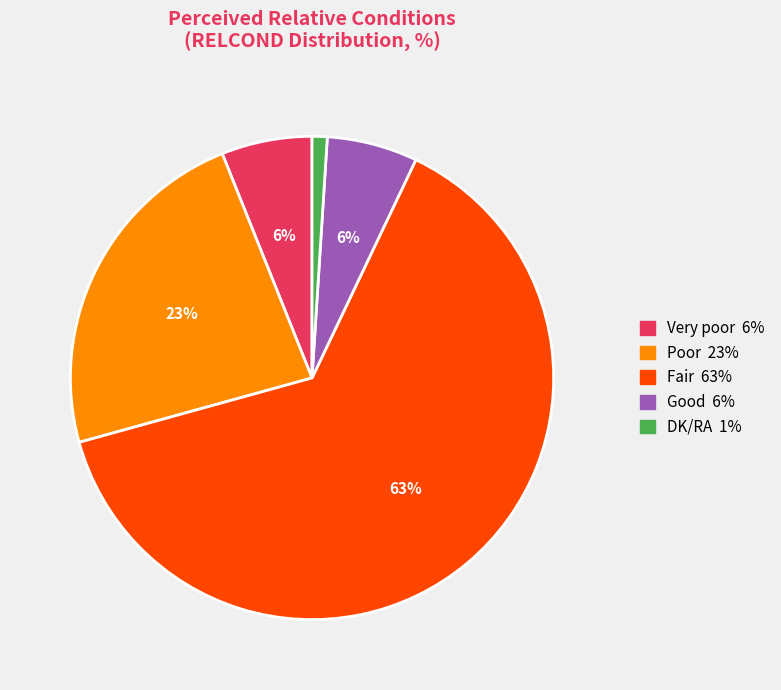

To the nearest percent, what is the combined percentage of Poor and Good?

29%